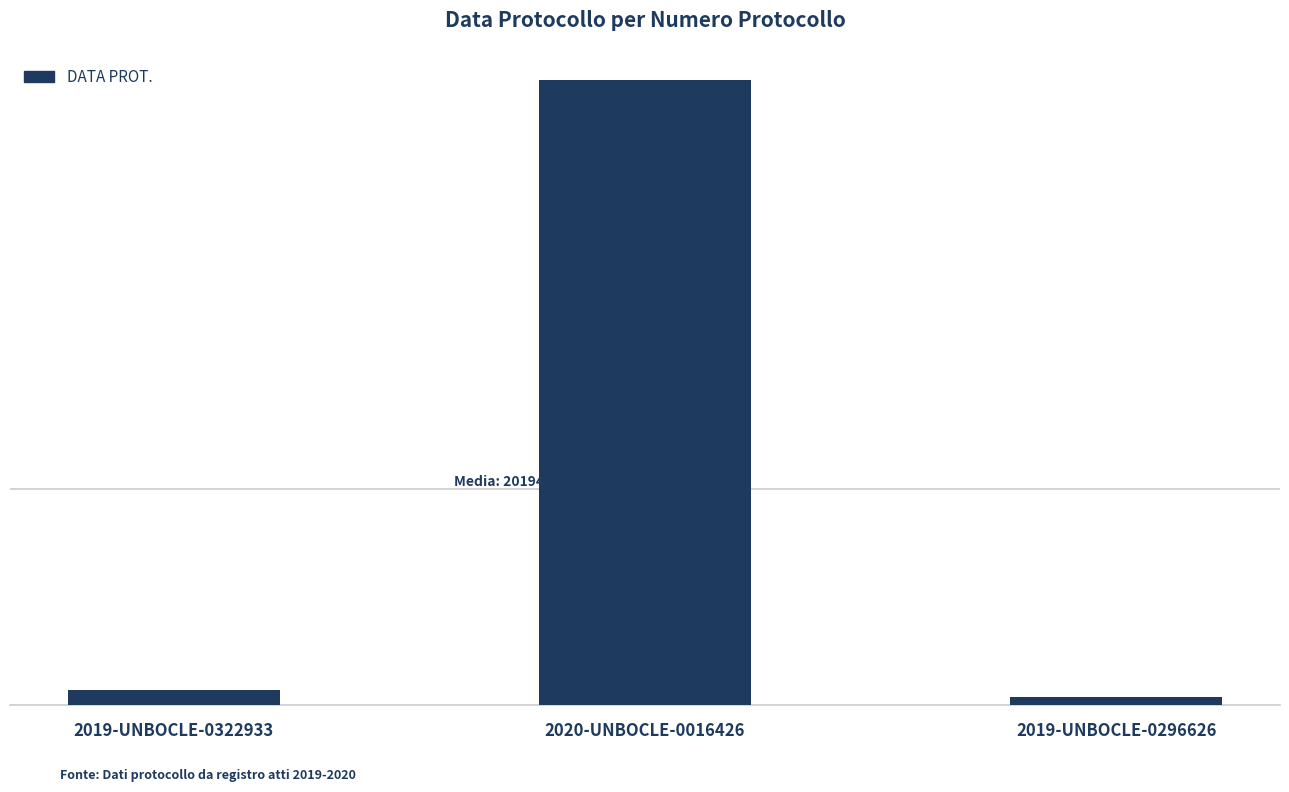

What is the sum of the values at 2019-UNBOCLE-0322933 and 2019-UNBOCLE-0296626?

40382343